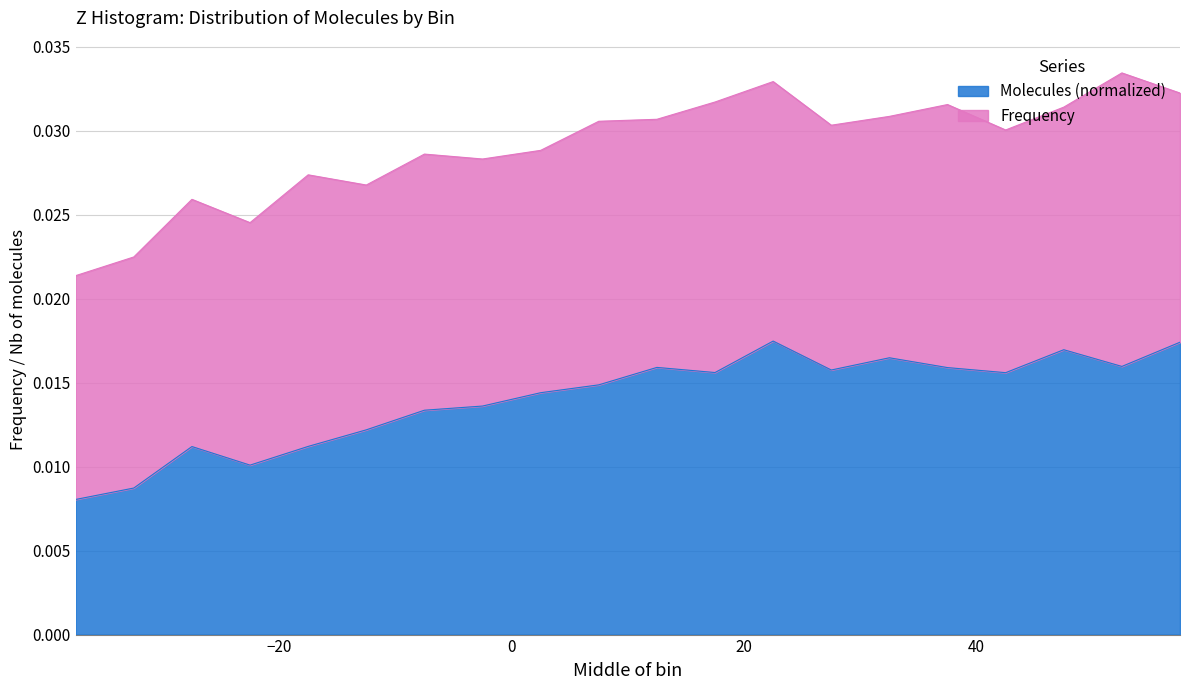

At which category does the data reach its first local peak?

-27.5